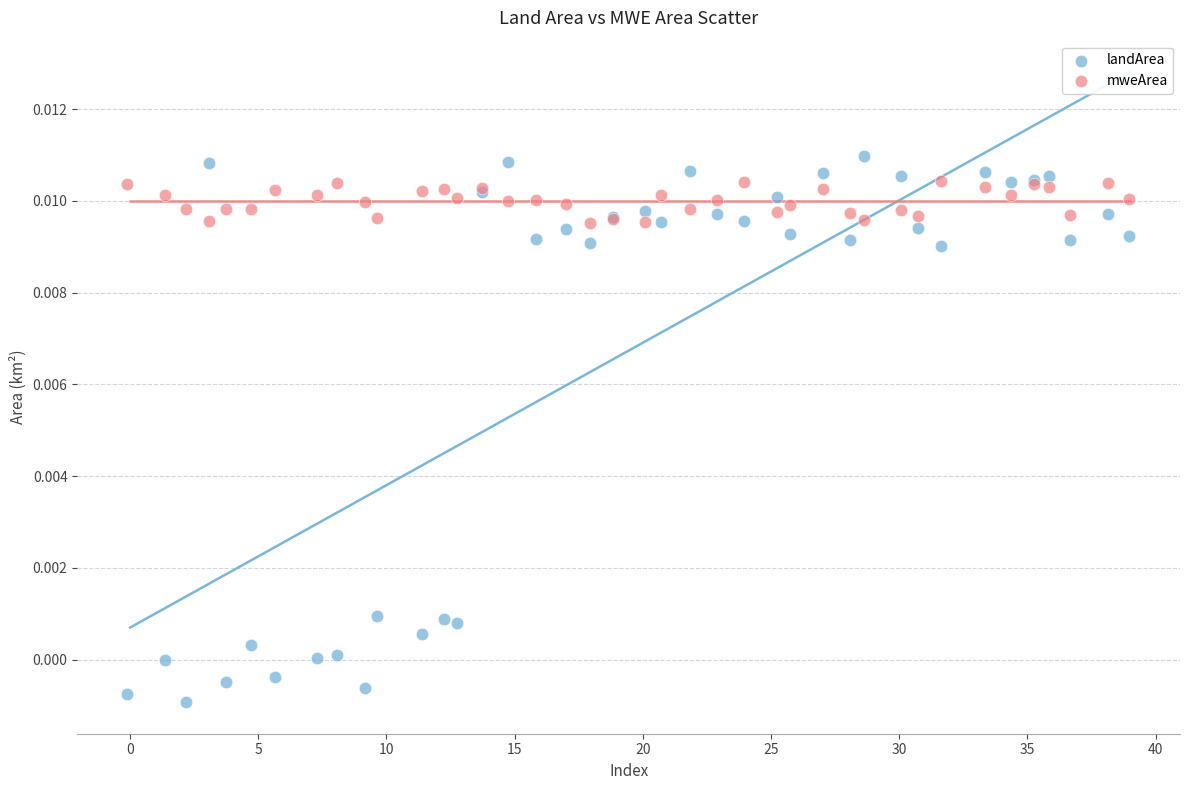

Which series contains the highest Y value?

landArea